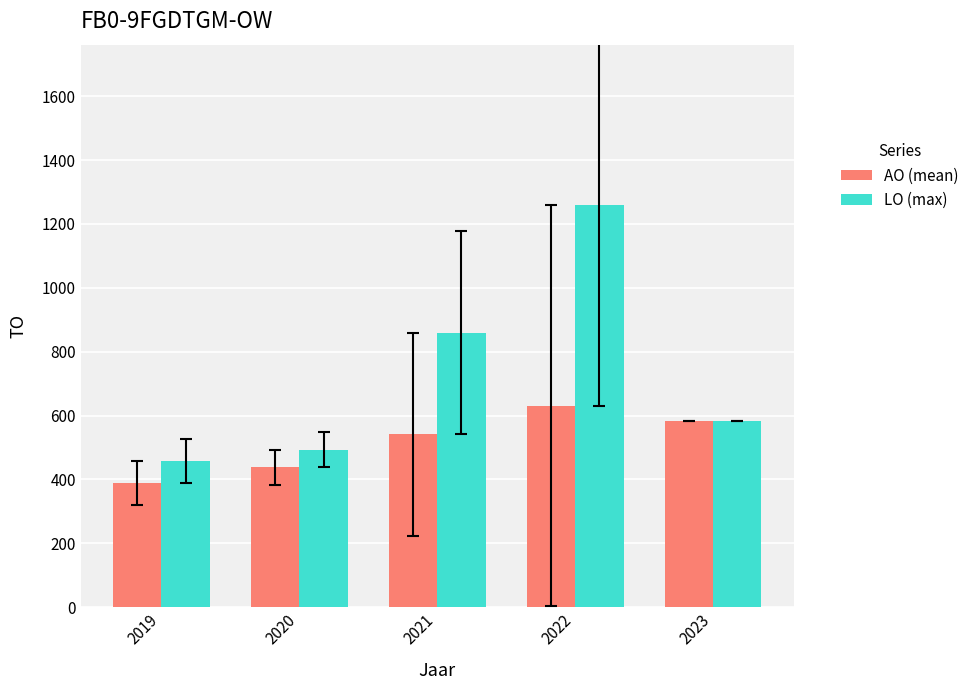

The value of LO (max) at 2019 is 457.0. True or false?

True